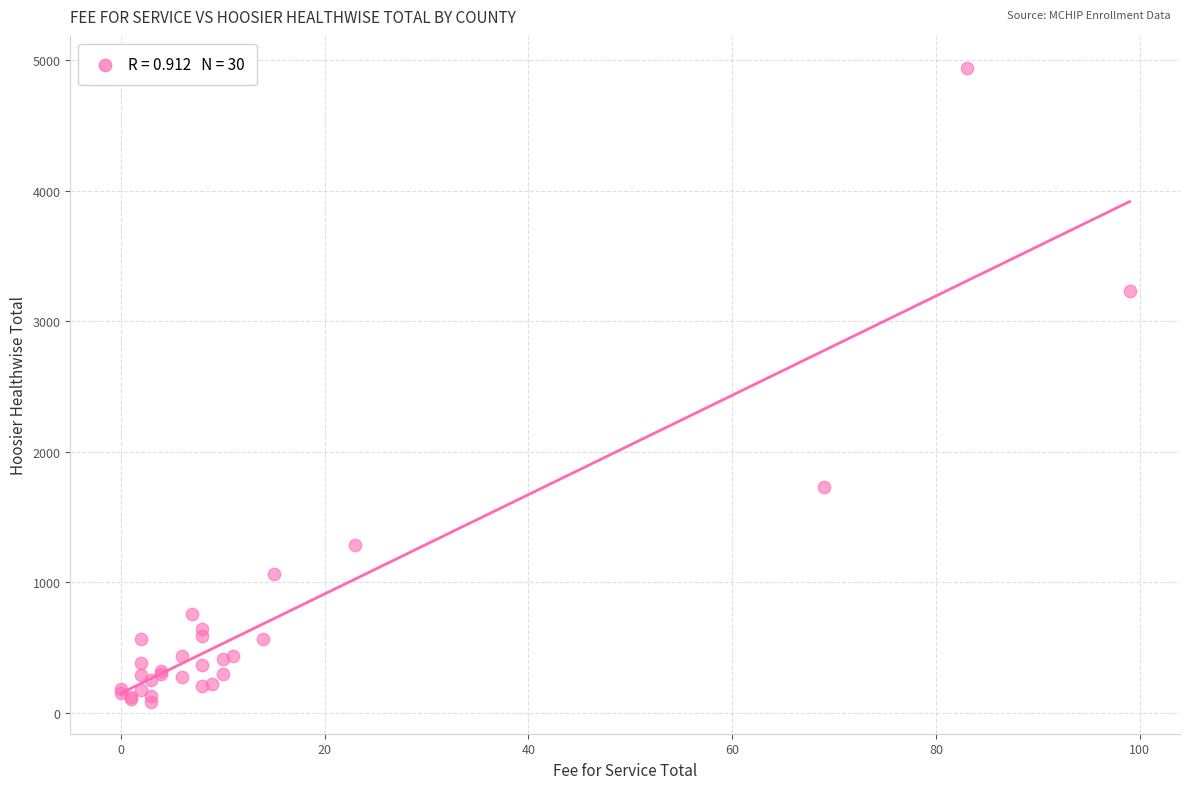

What Y value in the scatter plot is closest to 2513?

3232